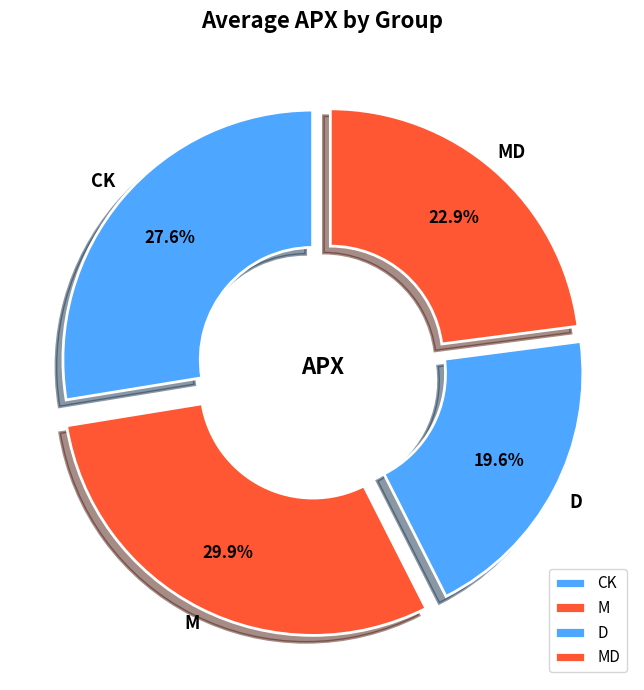

Is there any slice that represents more than half of the pie?

No